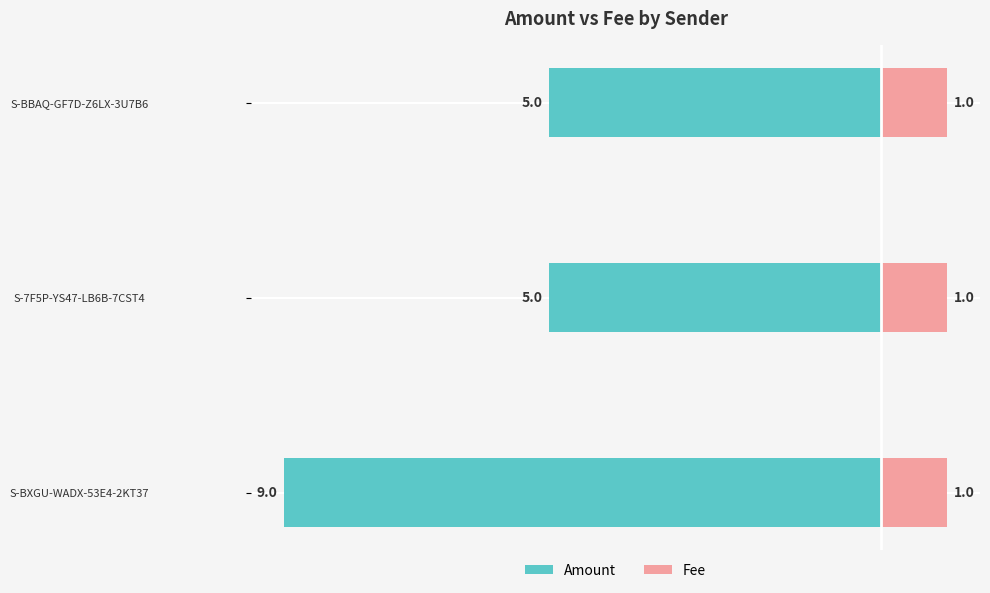

Which has a higher value, S-BBAQ-GF7D-Z6LX-3U7B6 or S-BXGU-WADX-53E4-2KT37?

S-BBAQ-GF7D-Z6LX-3U7B6